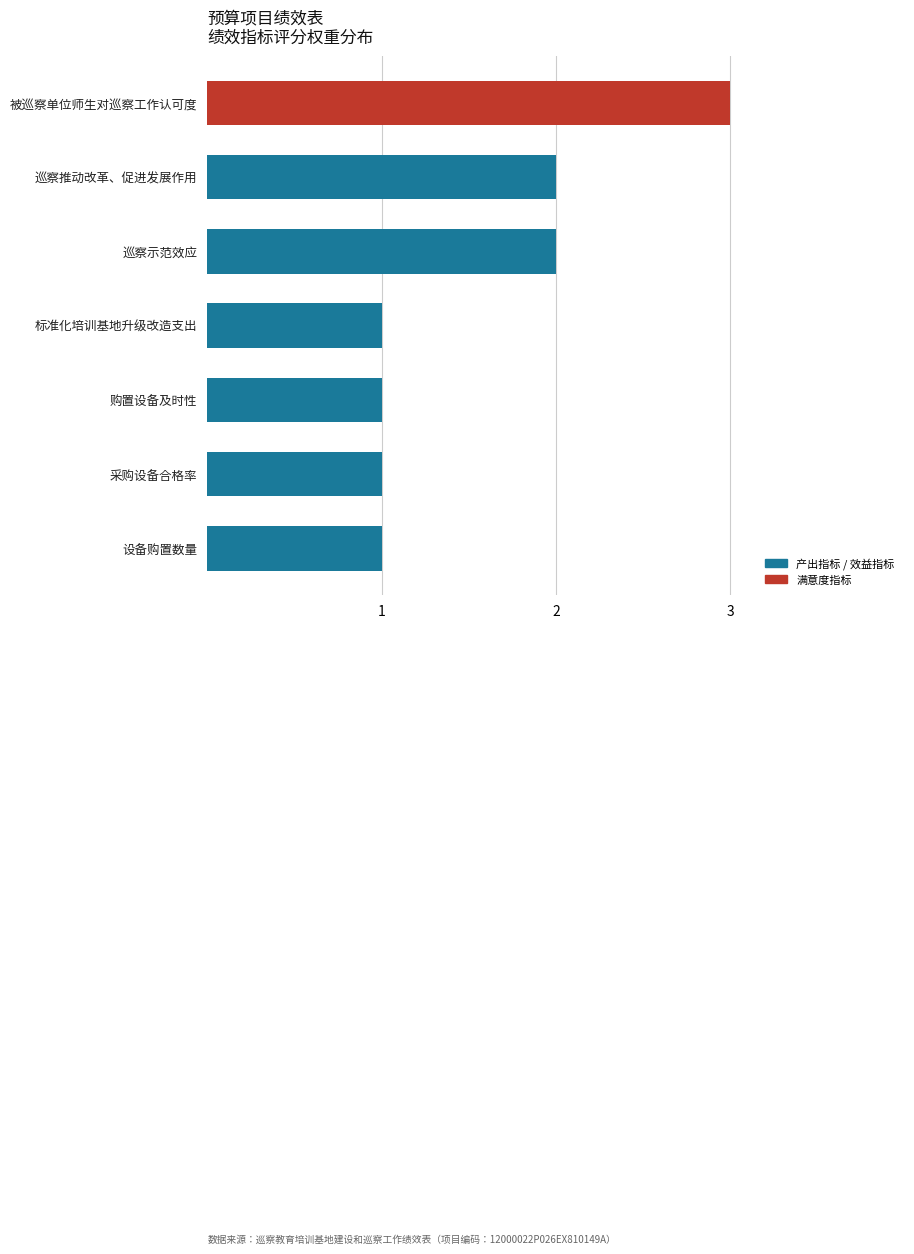

Is it true that the value at 标准化培训基地升级改造支出 is 2?

False